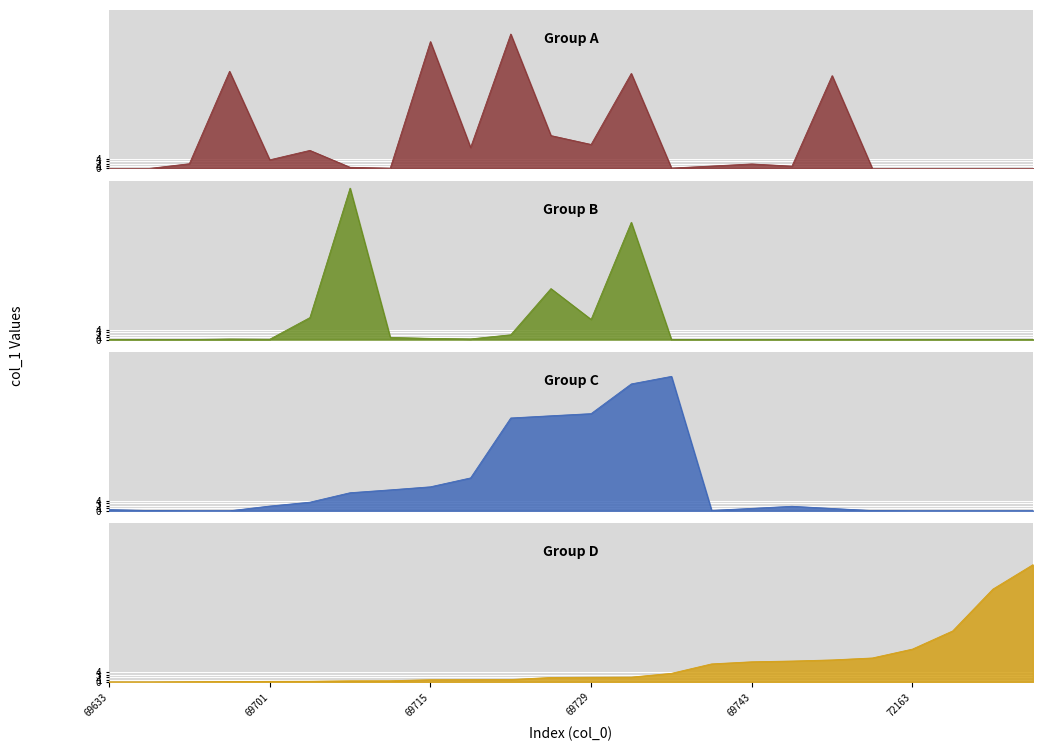

How many lines are shown in the chart?

4